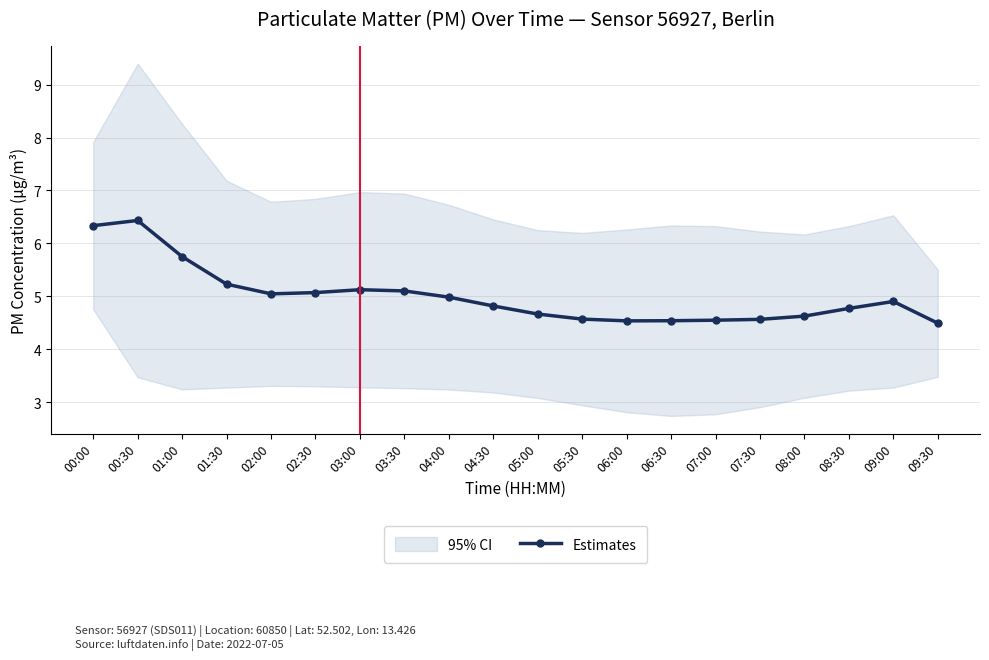

Rank the categories by value from highest to lowest.

00:30, 00:00, 01:00, 01:30, 03:00, 03:30, 02:30, 02:00, 04:00, 09:00, 04:30, 08:30, 05:00, 08:00, 05:30, 07:30, 07:00, 06:30, 06:00, 09:30